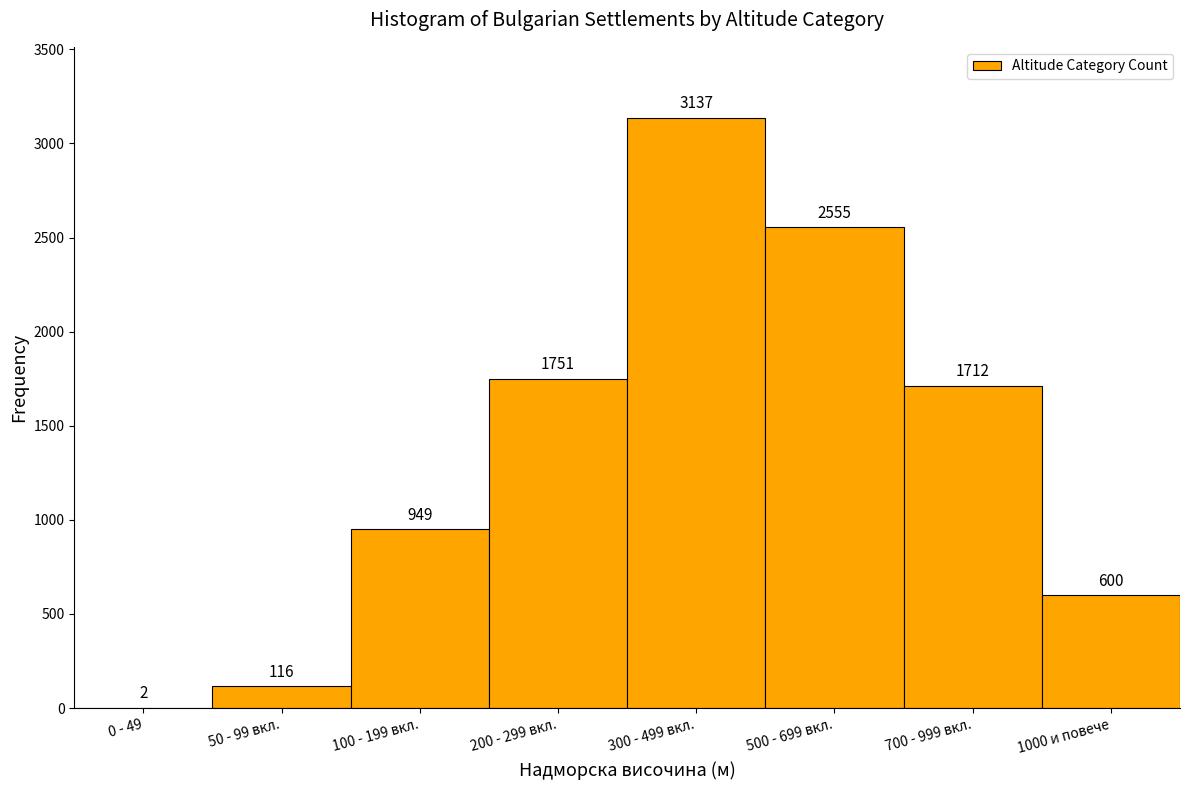

Reading left to right, transcribe all the data shown in this chart.

0 - 49=2	50 - 99 вкл.=116	100 - 199 вкл.=949	200 - 299 вкл.=1751	300 - 499 вкл.=3137	500 - 699 вкл.=2555	700 - 999 вкл.=1712	1000 и повече=600